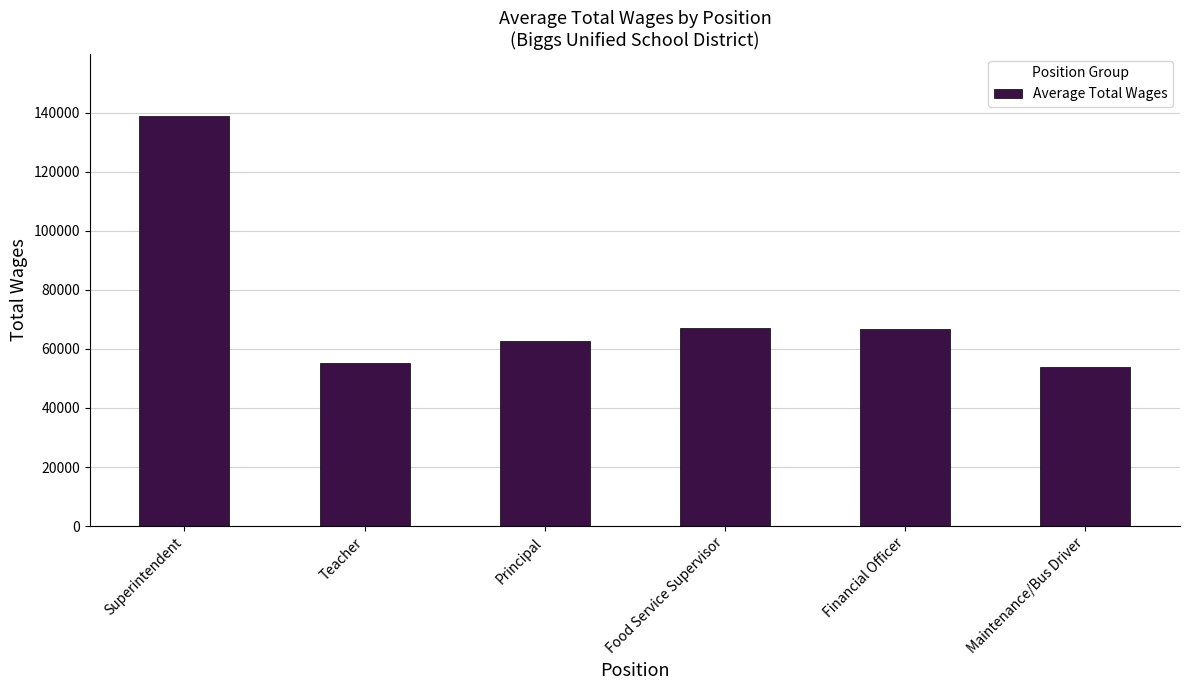

Which category has the highest value across all series?

Superintendent